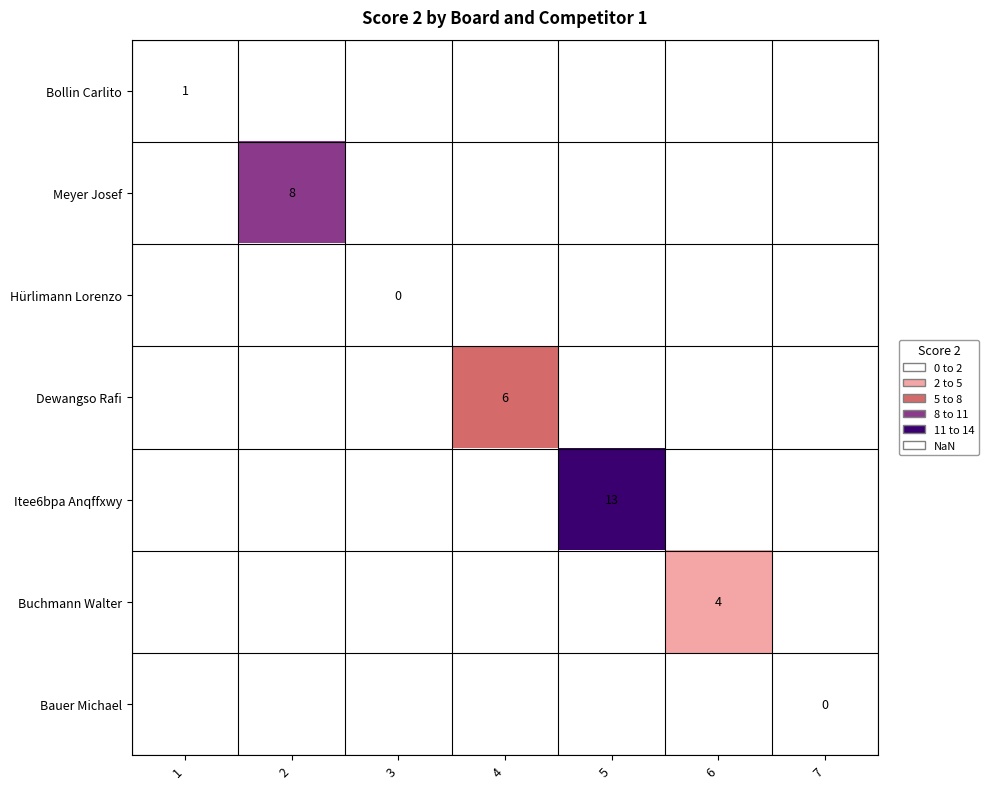

True or false: Itee6bpa Anqffxwy has a value of 3 at 5.

False